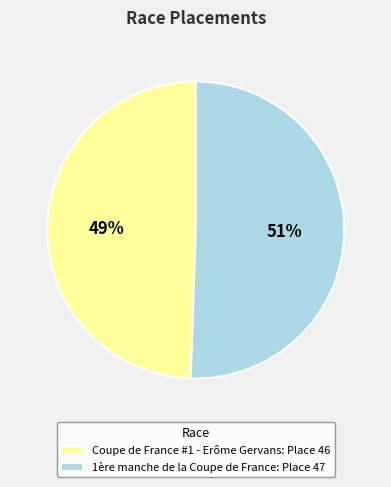

True or false: 1ère manche de la Coupe de France accounts for 65% of the total.

False